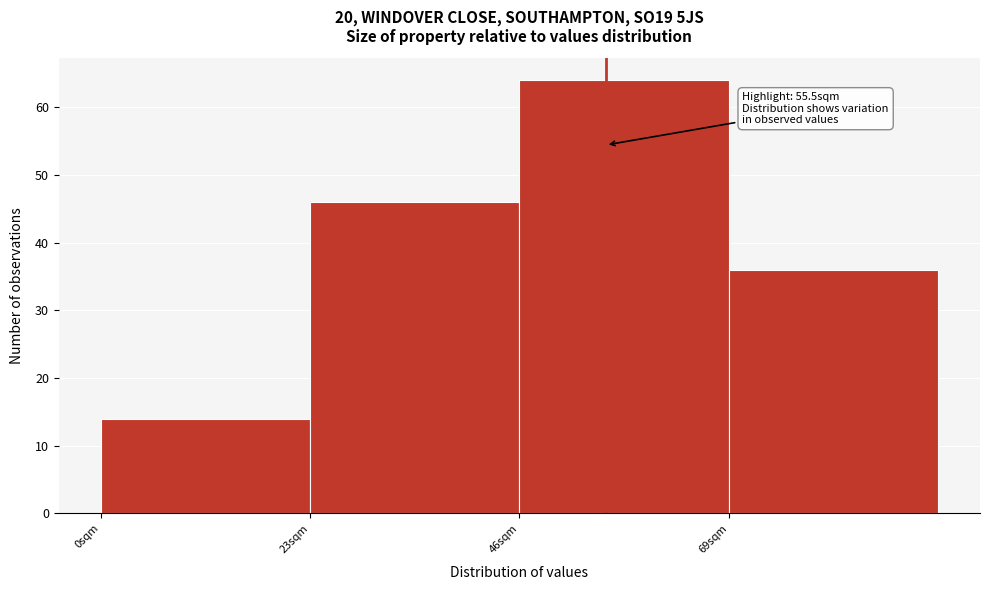

Which range on the x-axis has the tallest bar?

46 to 69